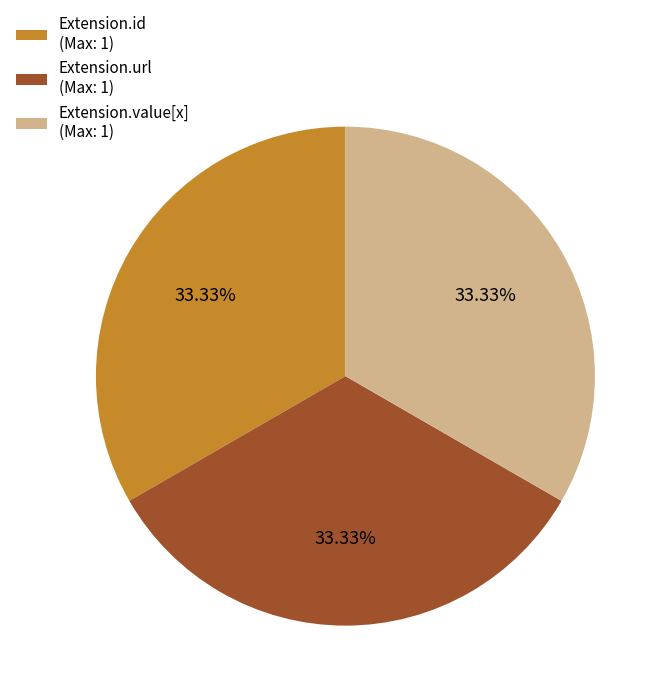

To the nearest percent, what is the difference between the largest and smallest slice percentages?

0%